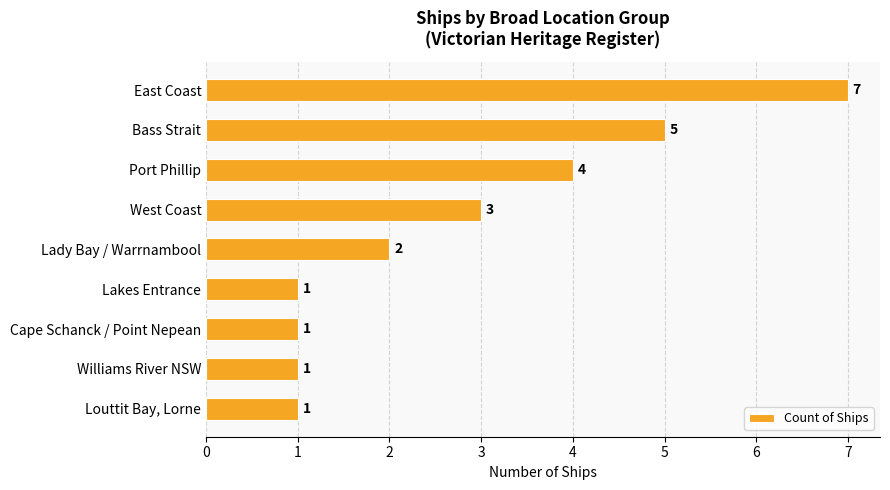

What is the difference between the second highest and minimum values?

4